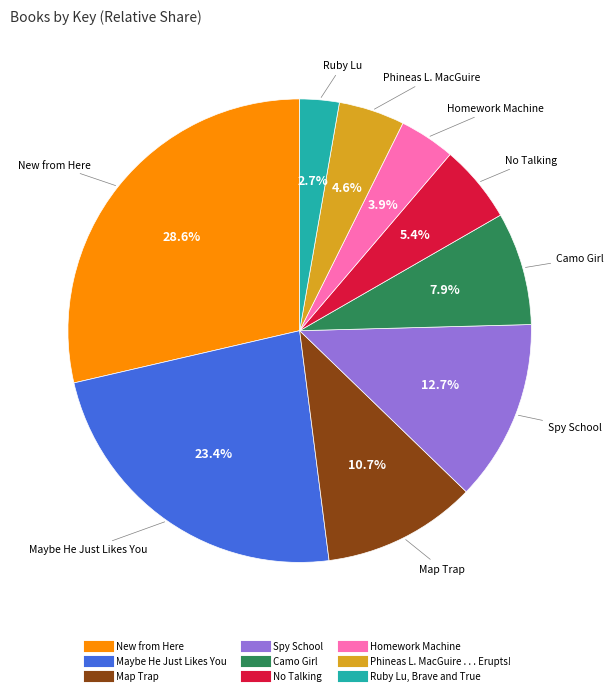

Which has a higher value, Spy School or No Talking?

Spy School